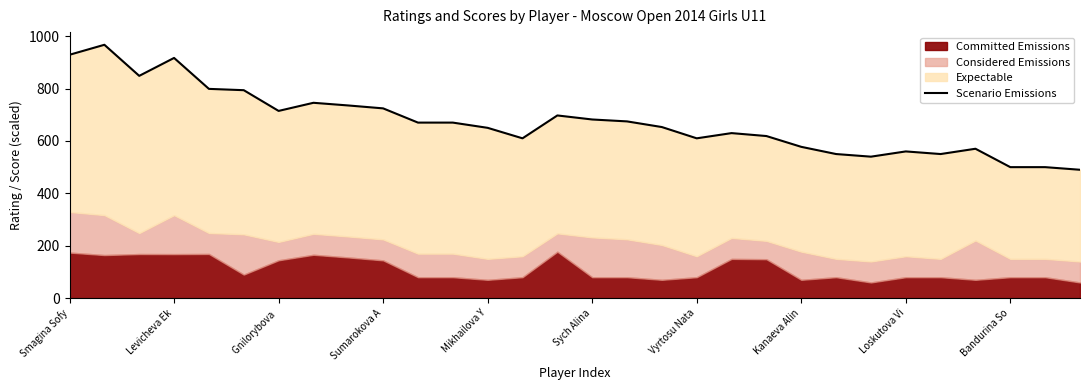

Where does the data first go above 670?

Smagina Sofy